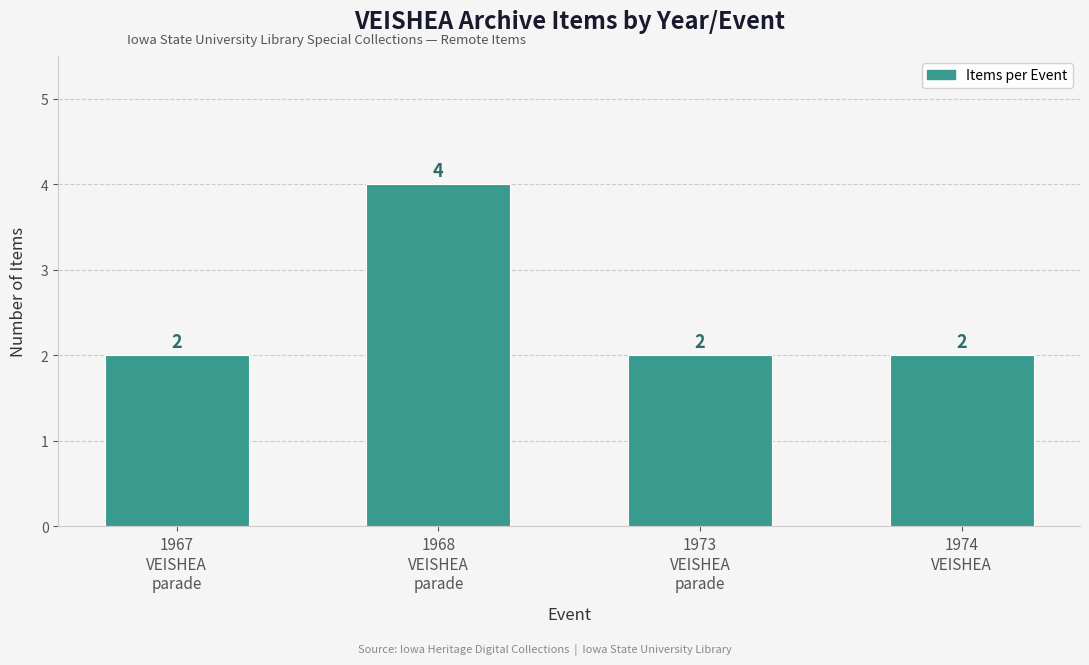

Reading left to right, what are all the values shown in this chart?

1967
VEISHEA
parade=2	1968
VEISHEA
parade=4	1973
VEISHEA
parade=2	1974
VEISHEA=2